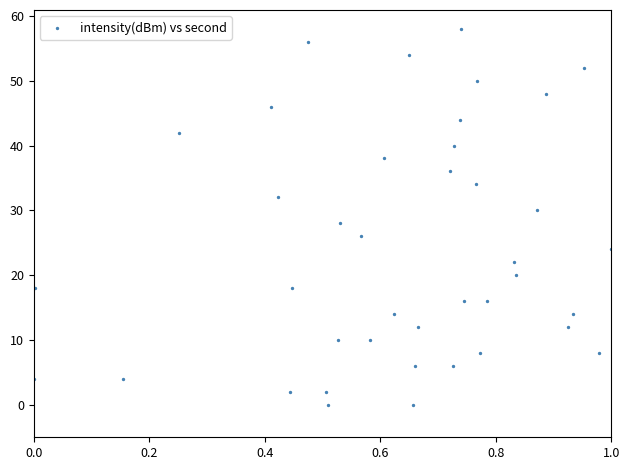

What is the range of Y values (max minus min)?

58